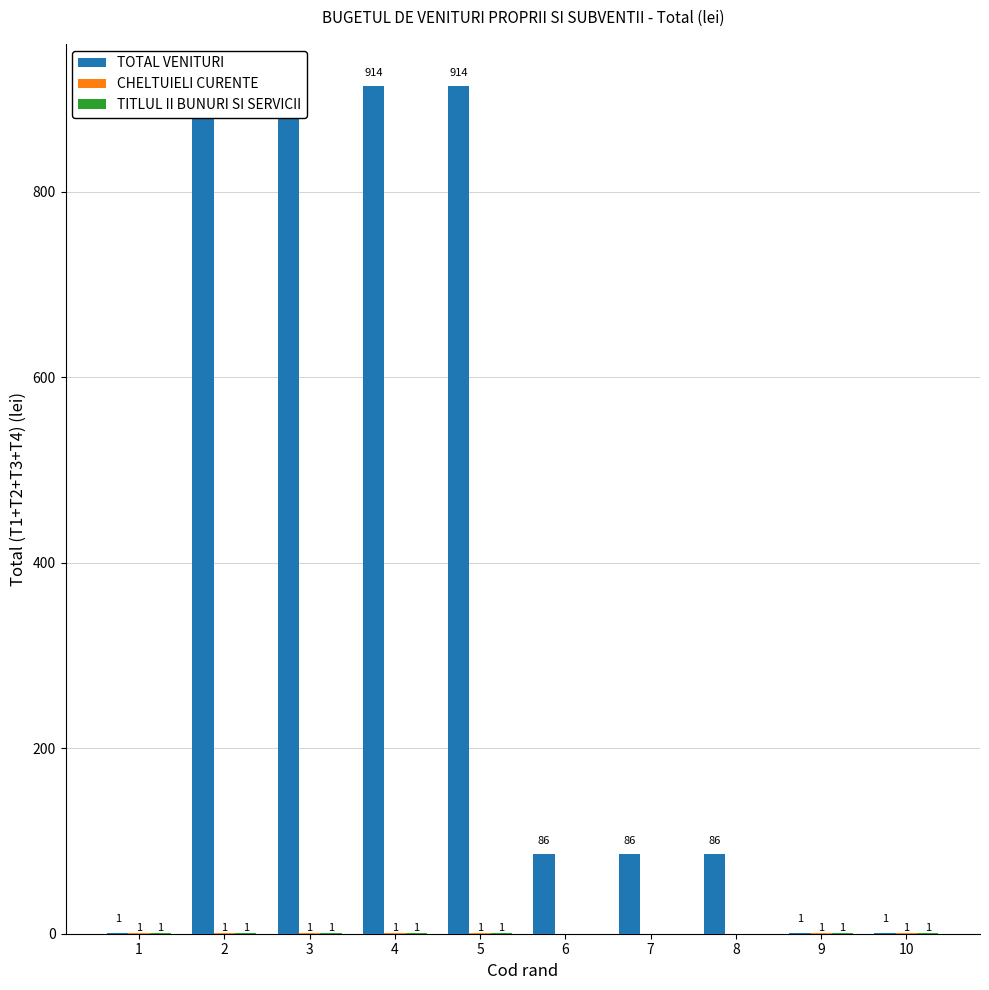

What is the difference between the second highest and second lowest values in the TOTAL VENITURI series?

913